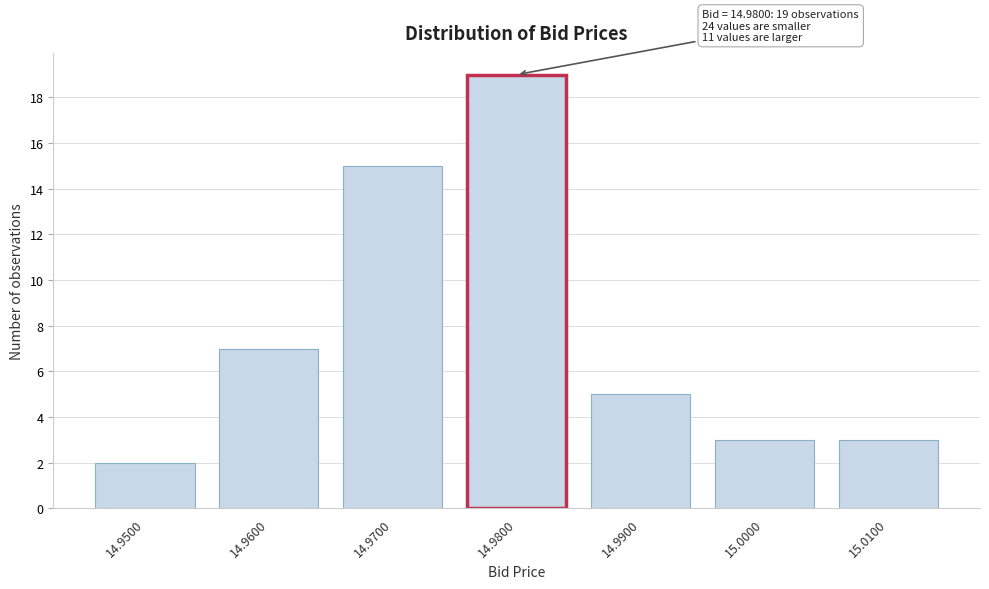

Reading left to right, transcribe all the data shown in this chart.

14.9500=2	14.9600=7	14.9700=15	14.9800=19	14.9900=5	15.0000=3	15.0100=3